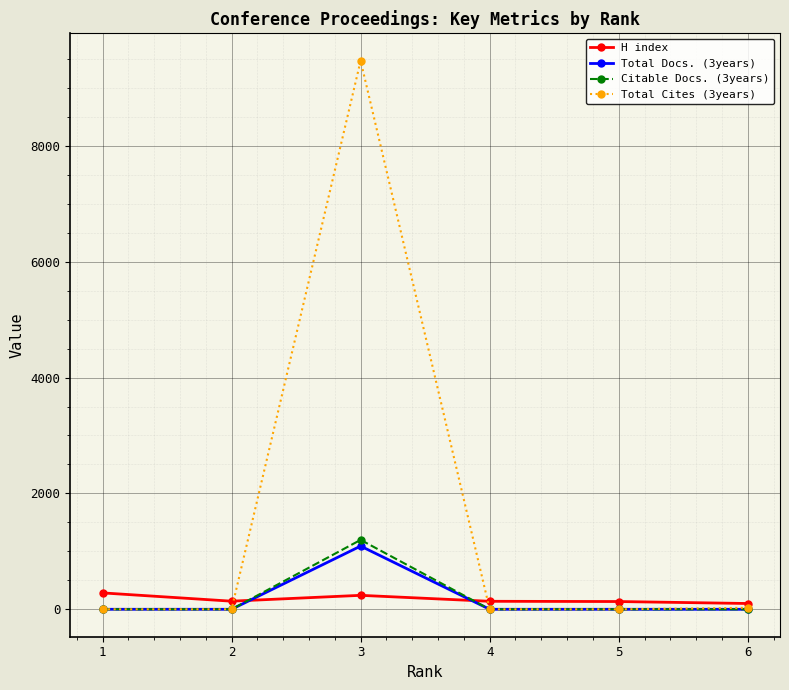

What is the greatest value displayed?

9468